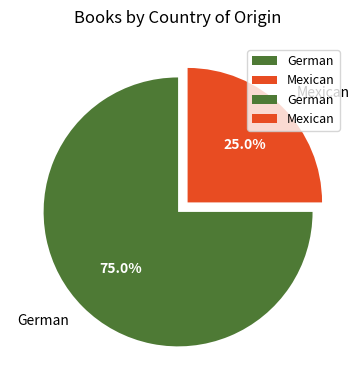

To the nearest percent, what percentage of the pie is German?

75%